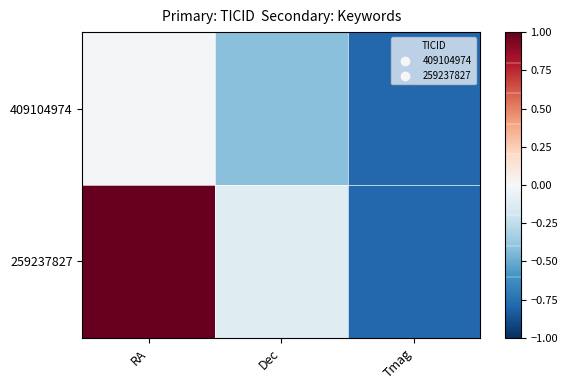

What is the difference between the highest and lowest values at Dec?

0.3